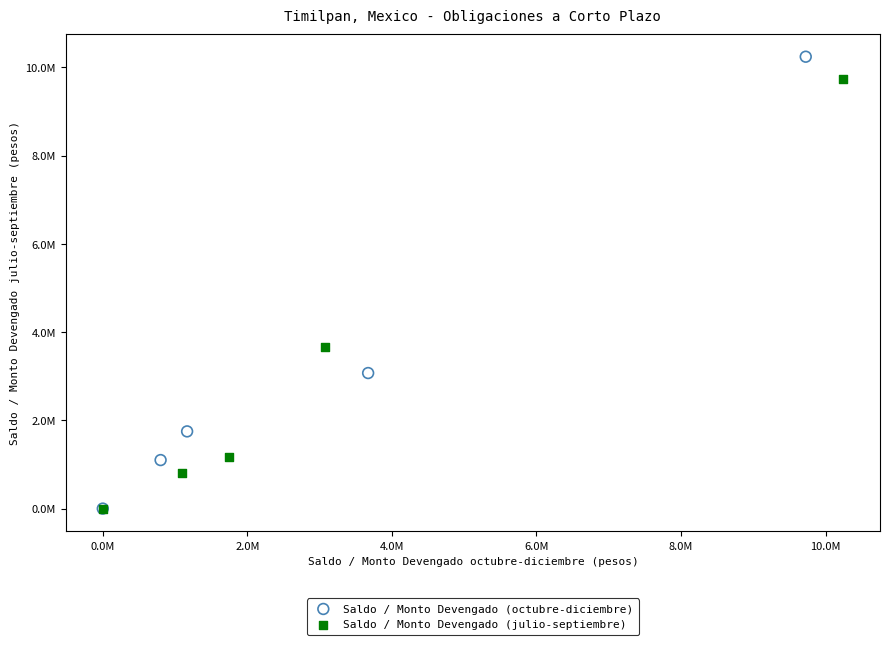

What are all the series names shown in the legend?

Saldo / Monto Devengado (octubre-diciembre), Saldo / Monto Devengado (julio-septiembre)